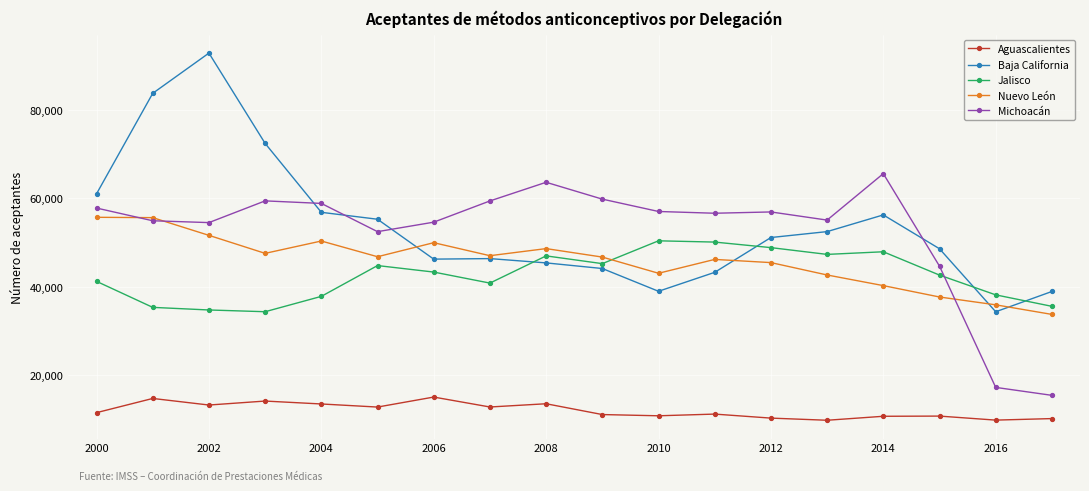

What is the value of the Baja California point at the 12th from the left?

43275